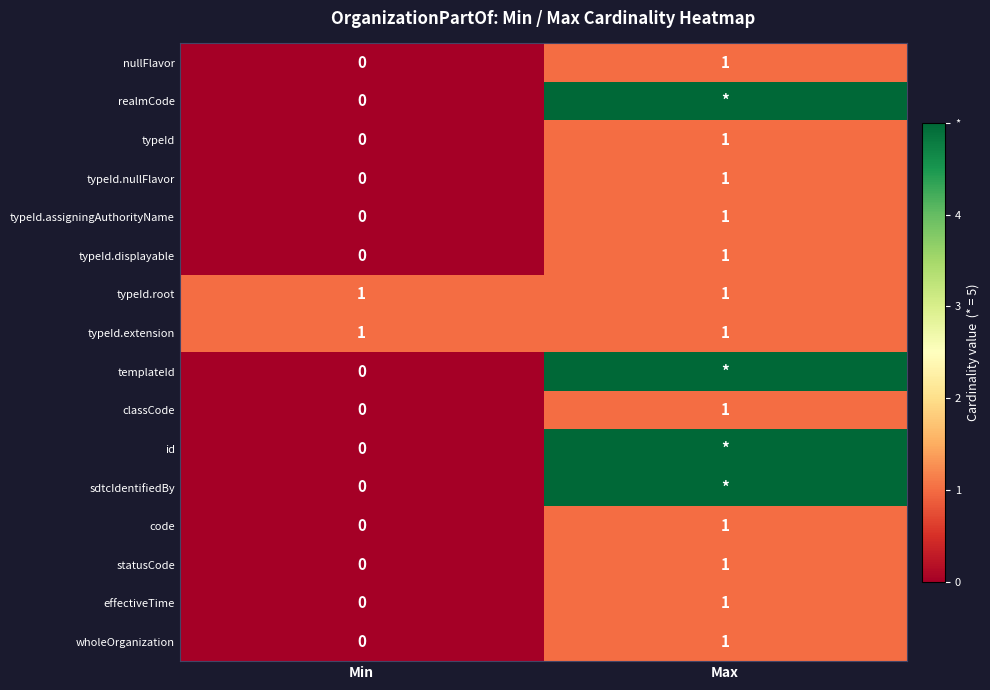

The typeId.root series shows 1 at Max. True or false?

True